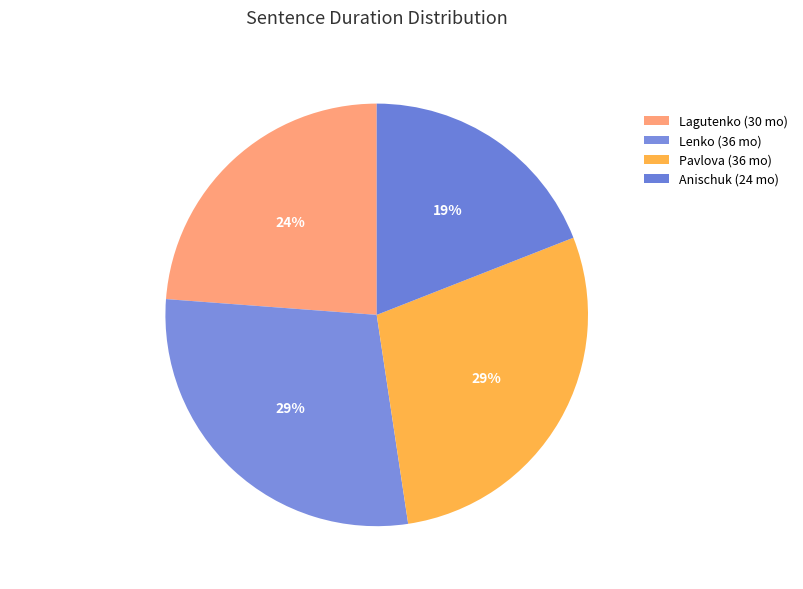

Which category has the smallest portion of the pie?

Artyom Igorevich Anischuk